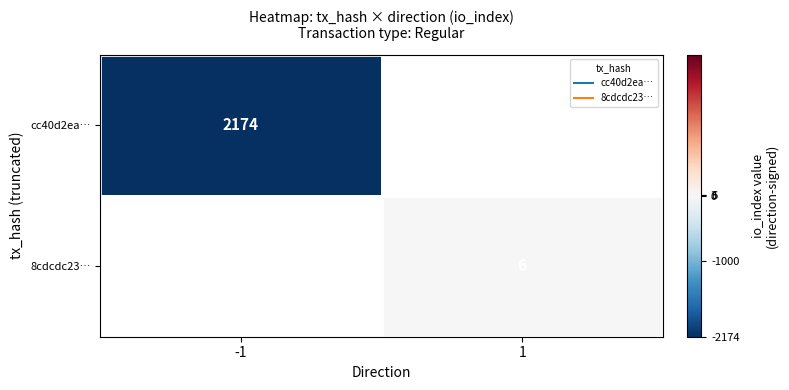

List the series in order of their overall mean, lowest first.

cc40d2ea…, 8cdcdc23…